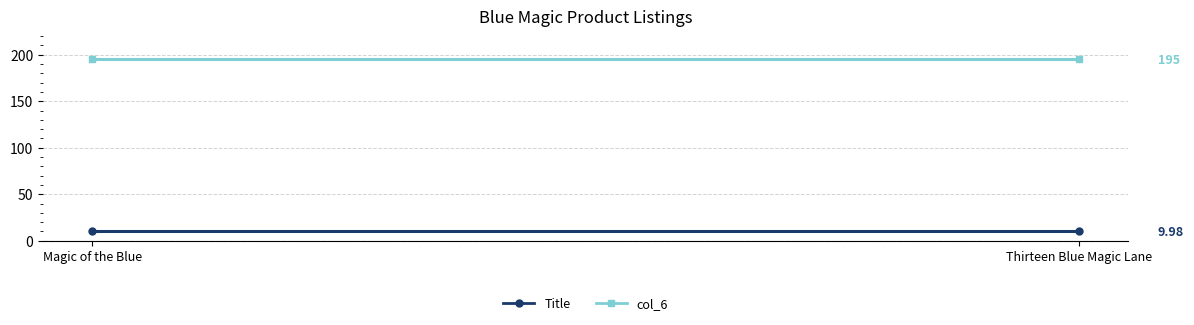

Reading right to left, extract all data points from this chart.

Title: Thirteen Blue Magic Lane=10.0	Magic of the Blue=10.0
col_6: Thirteen Blue Magic Lane=195.0	Magic of the Blue=195.0